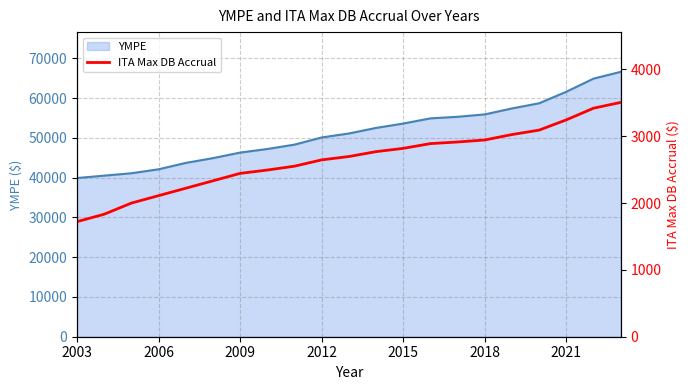

What is the minimum value for YMPE?

39900